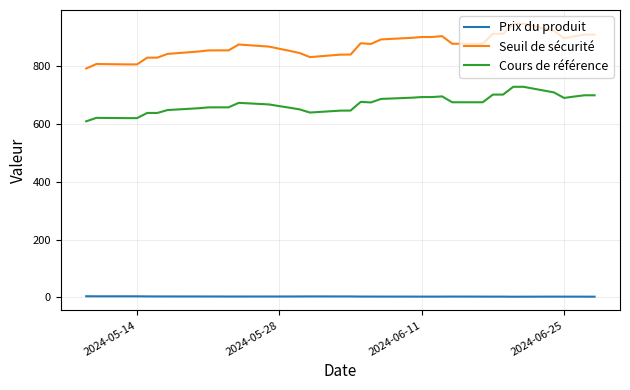

What is the difference between the maximum and second lowest values in the Prix du produit series?

1.5